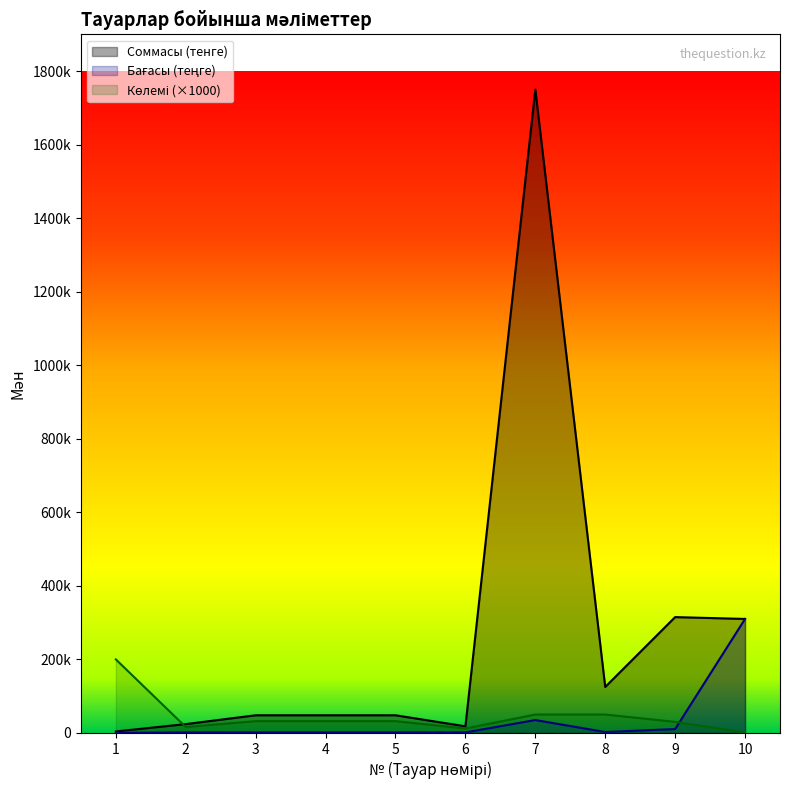

What are all the series names shown in the legend?

Соммасы (тенге), Көлемі, Бағасы (теңге)